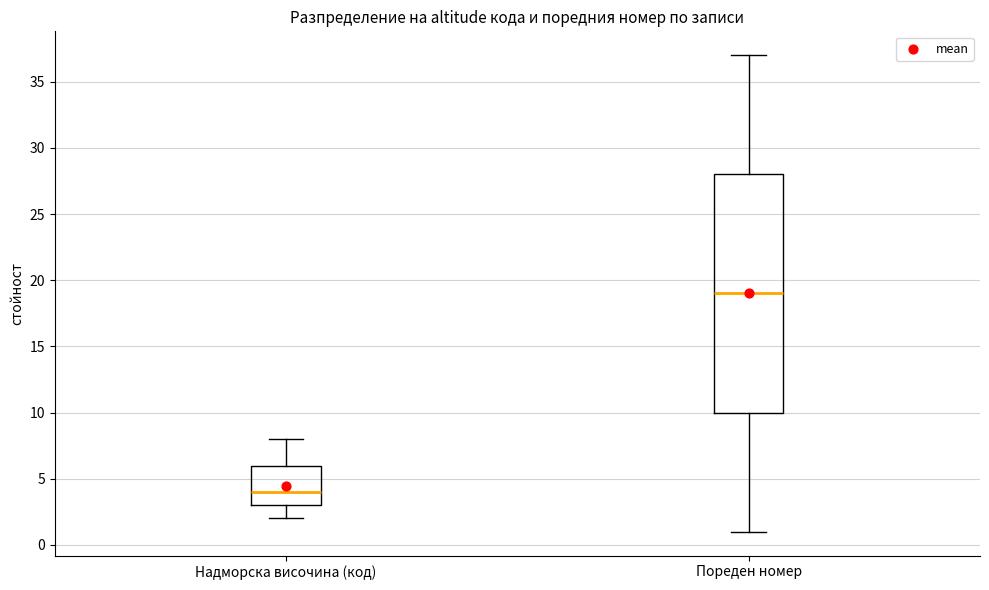

Reading left to right, read every box against the y-axis: the position of its median line, the range the box covers, and the ends of its whiskers. The values are not printed on the chart, so give them approximately, as read against the axis.

Надморска височина (код): median 4, box 3 to 6, whiskers 2 to 8
Пореден номер: median 19, box 10 to 28, whiskers 1 to 37